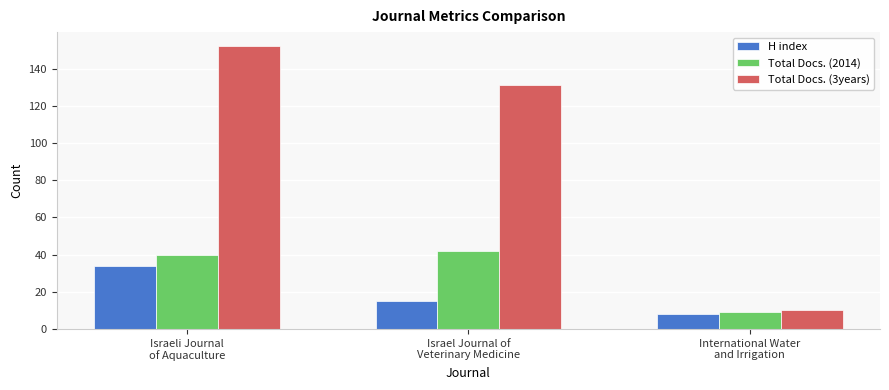

Which series has the largest range (max minus min)?

Total Docs. (3years)